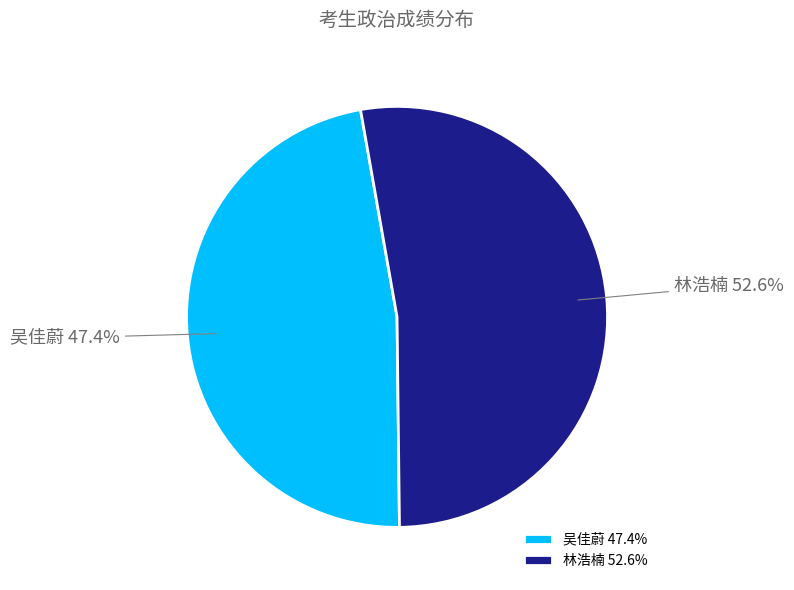

Which slice is the largest?

林浩楠